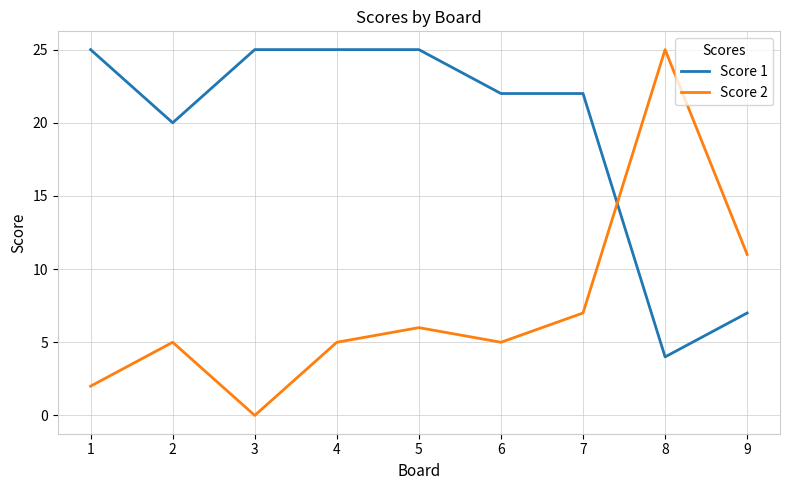

Rank the series at 2 from highest to lowest value.

Score 1, Score 2